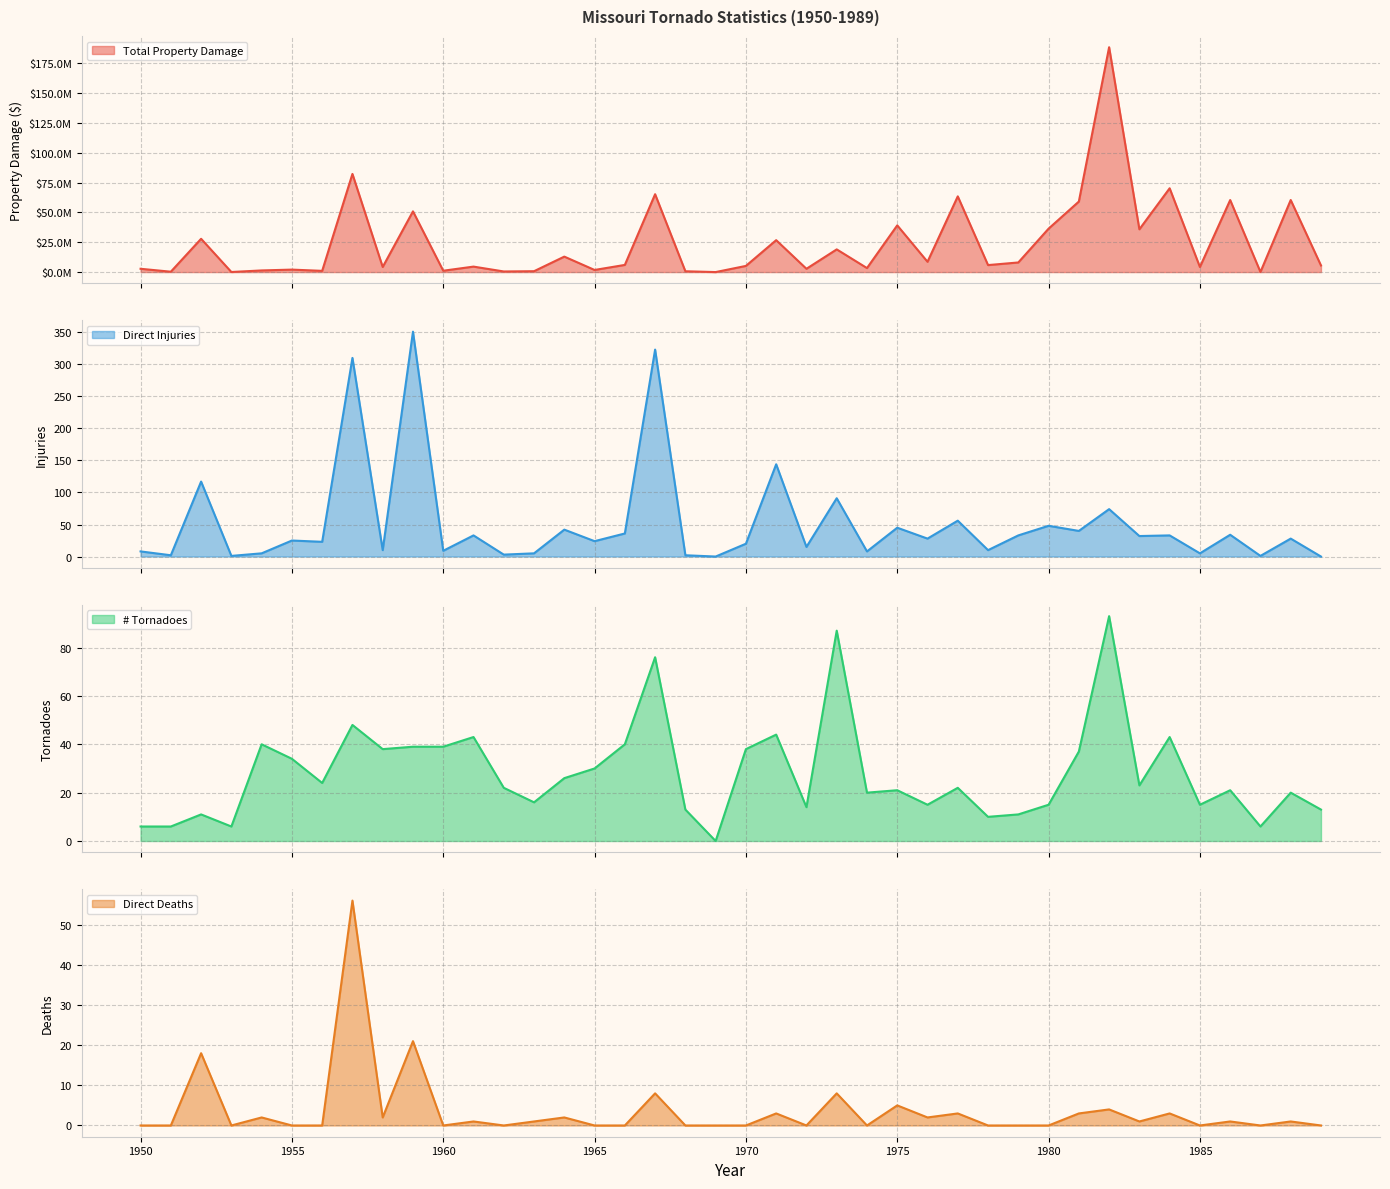

Is it true that # Tornadoes equals 16 at 1963?

True